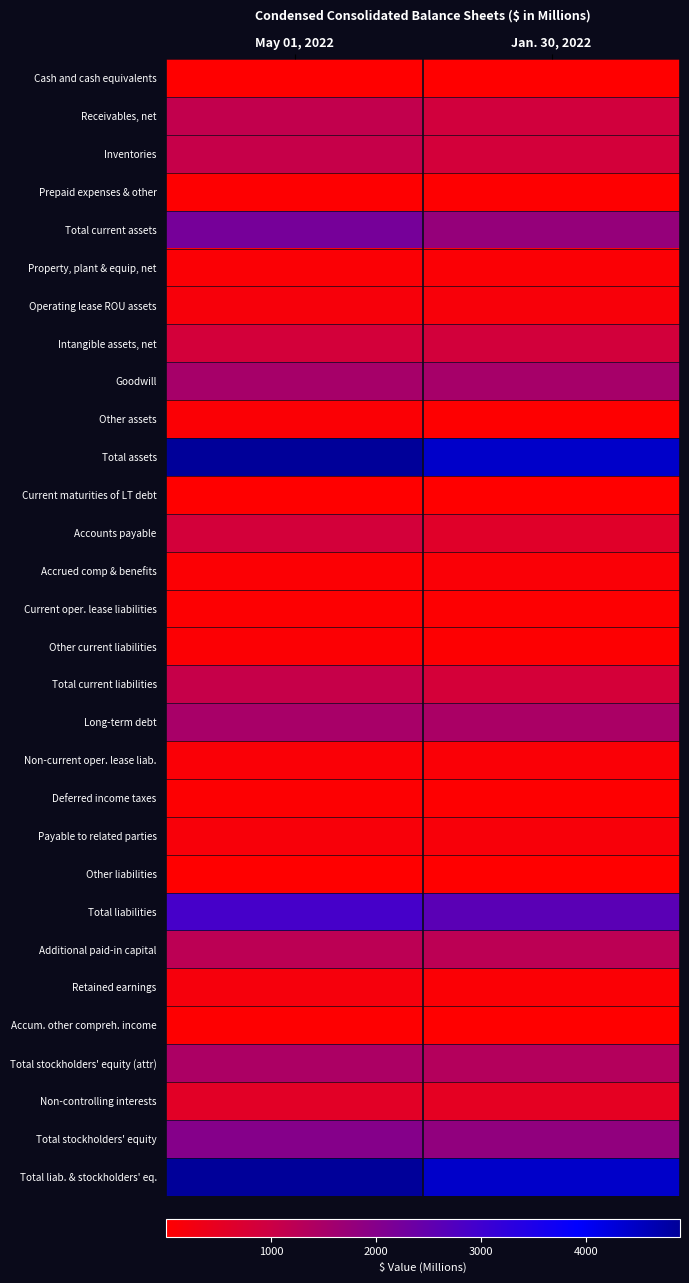

At how many categories does at least one series exceed 2893?

2